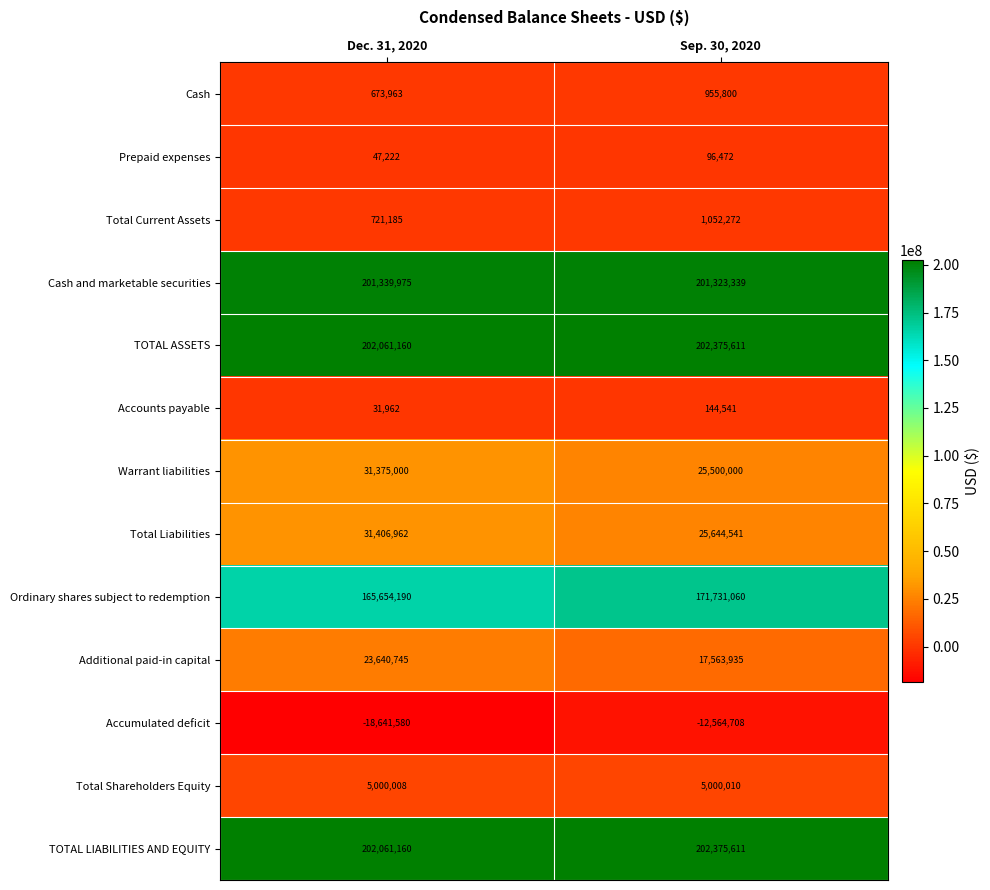

What is the total value across all series at Sep. 30, 2020?

841198484